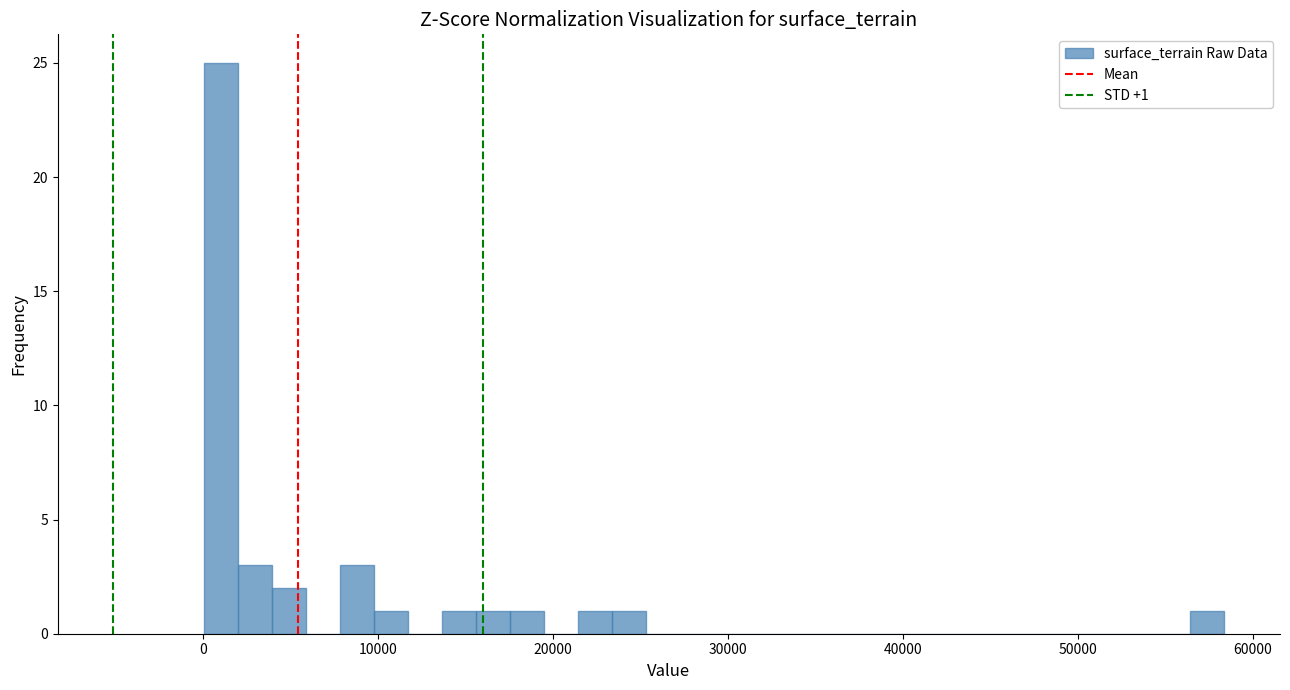

Read against the x-axis, roughly where is the centre of the tallest bar?

1000